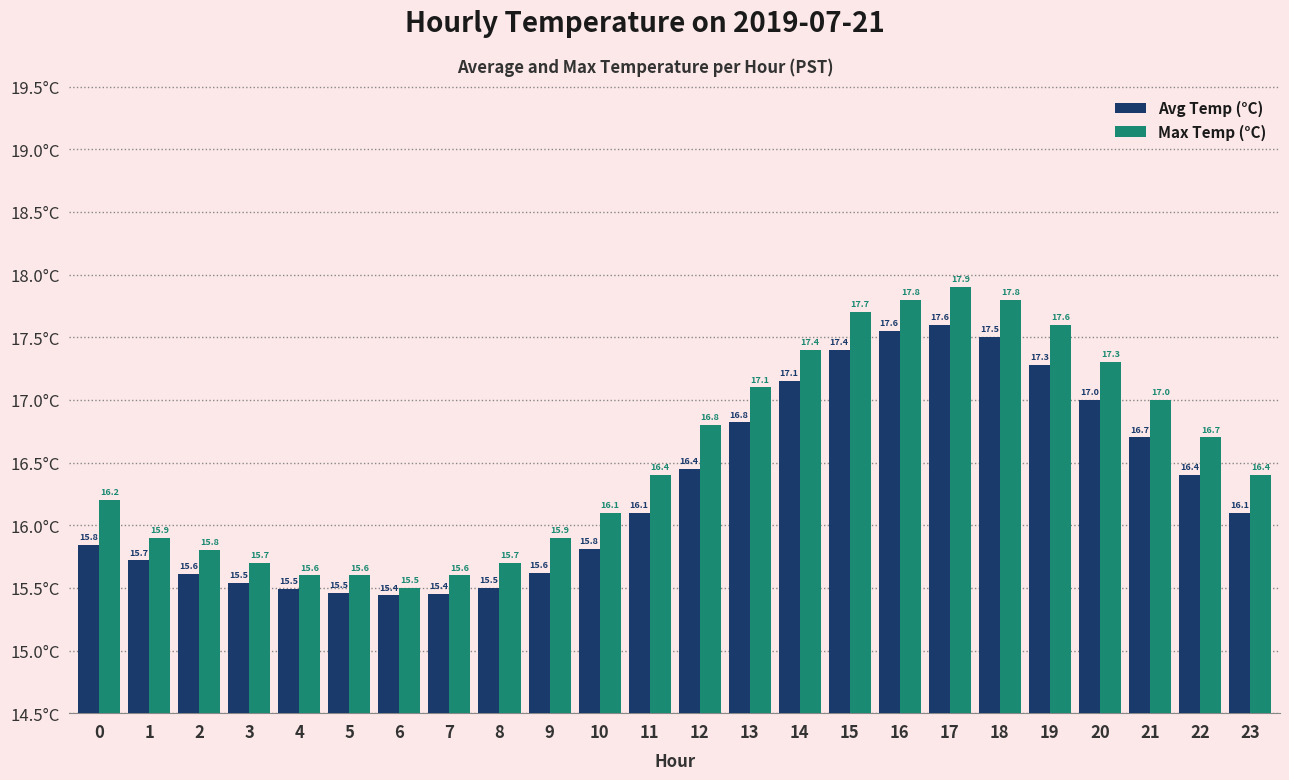

What is the average value of the Max Temp (°C) series?

16.6